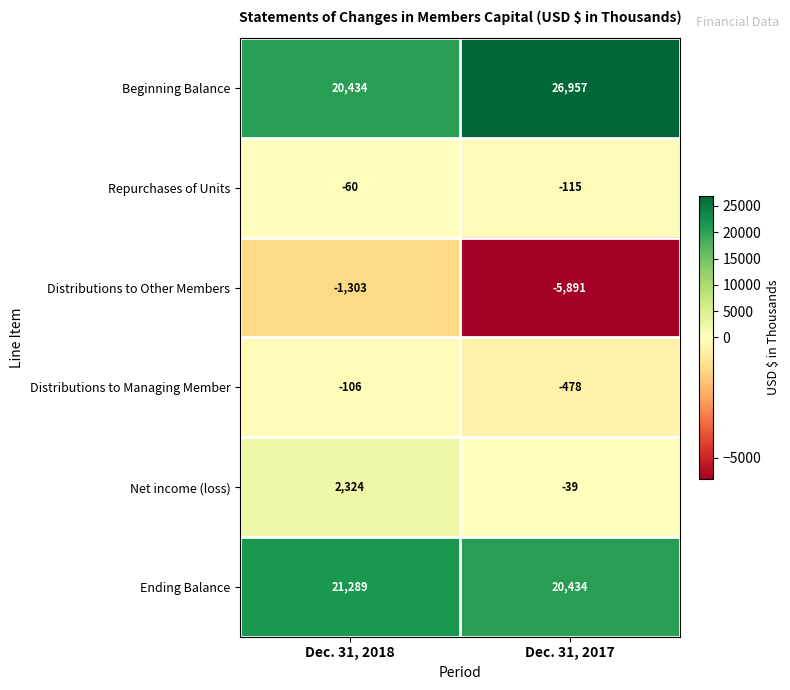

Reading left to right, what are all the values shown in this chart?

Beginning Balance: Dec. 31, 2018=20434	Dec. 31, 2017=26957
Repurchases of Units: Dec. 31, 2018=-60	Dec. 31, 2017=-115
Distributions to Other Members: Dec. 31, 2018=-1303	Dec. 31, 2017=-5891
Distributions to Managing Member: Dec. 31, 2018=-106	Dec. 31, 2017=-478
Net income (loss): Dec. 31, 2018=2324	Dec. 31, 2017=-39
Ending Balance: Dec. 31, 2018=21289	Dec. 31, 2017=20434